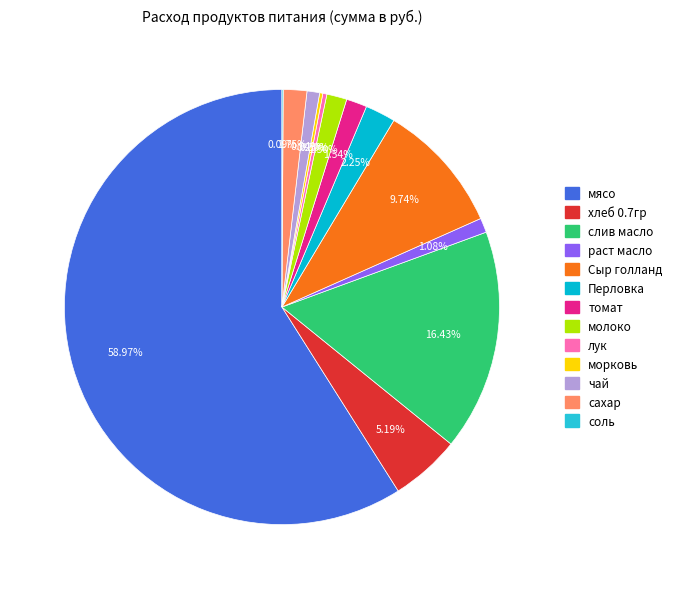

Does мясо represent more than half of the total?

Yes